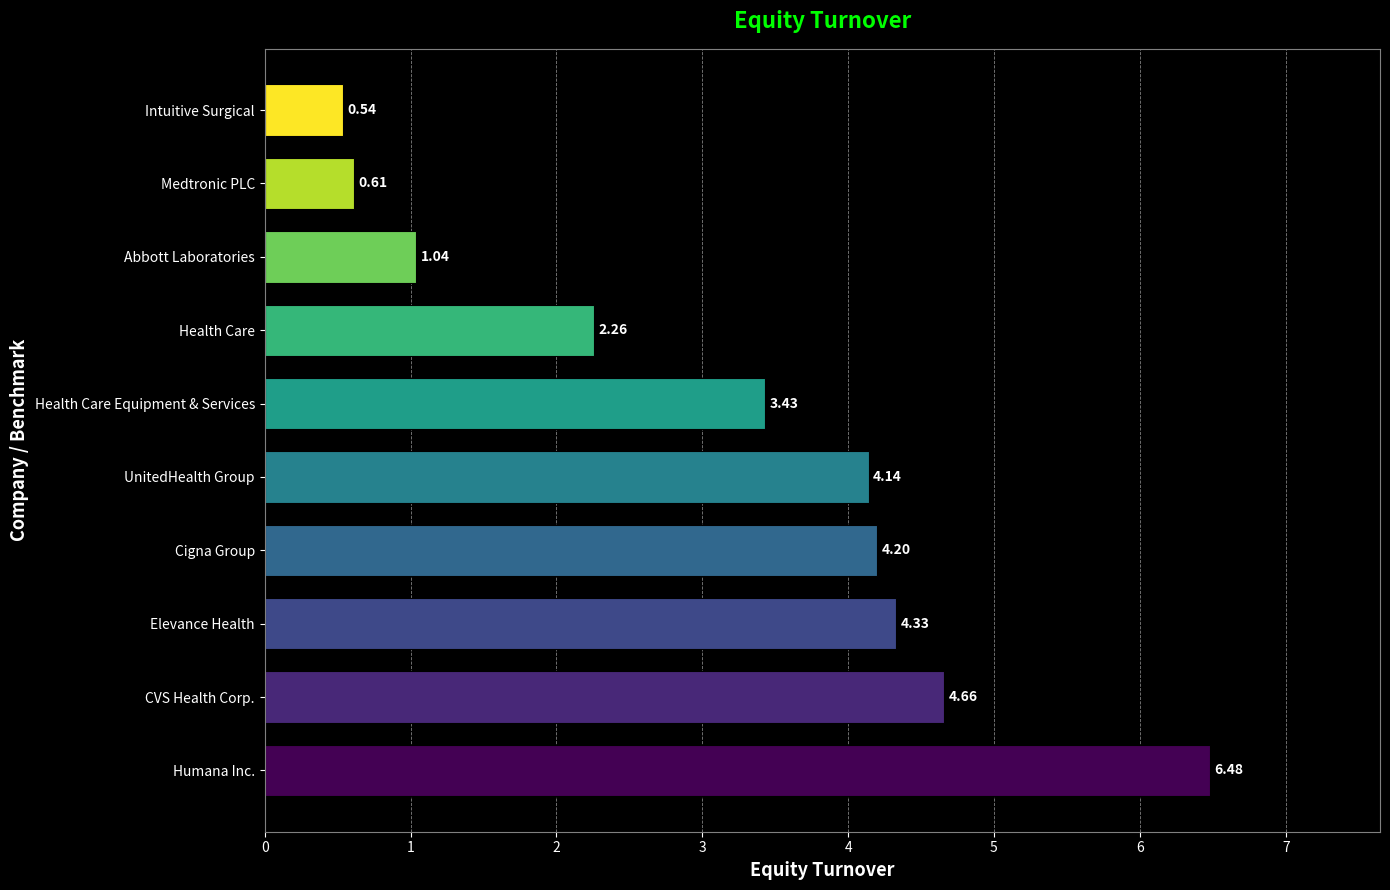

At which category does the chart reach its minimum across all series?

Intuitive Surgical